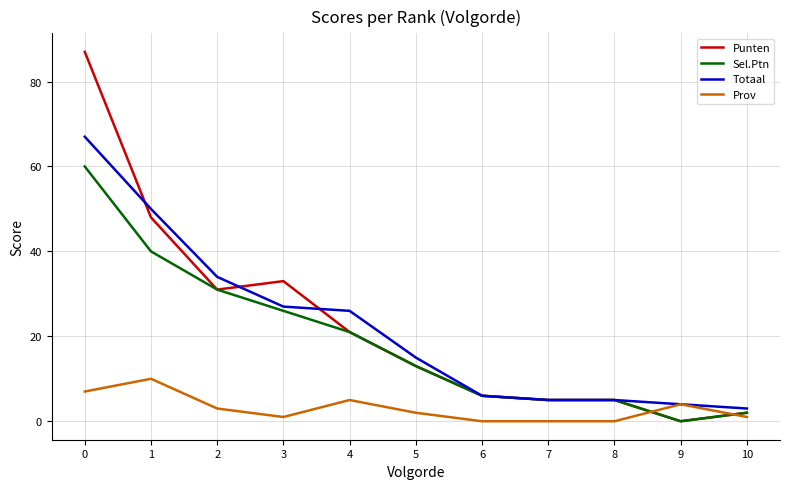

Where is the first local minimum for Punten?

2